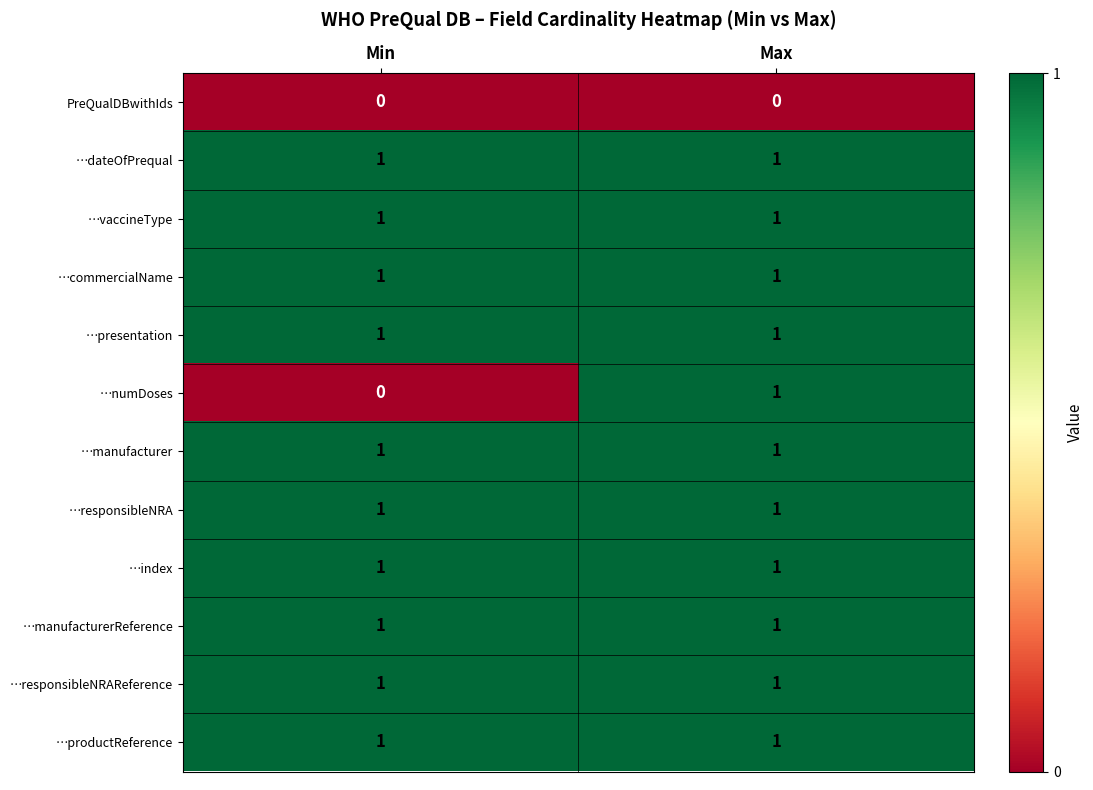

The …numDoses series shows 1 at Min. True or false?

False